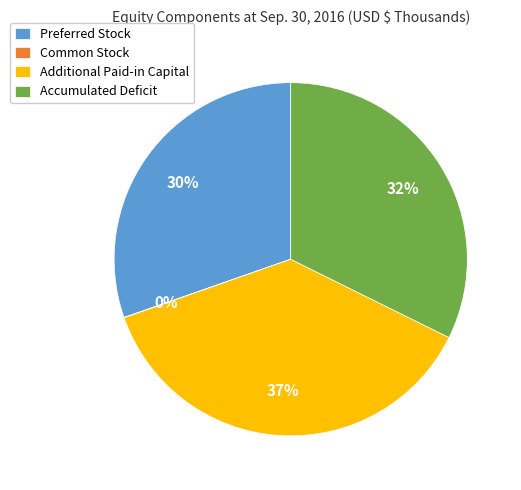

Is it true that Preferred Stock is 30% of the pie?

True